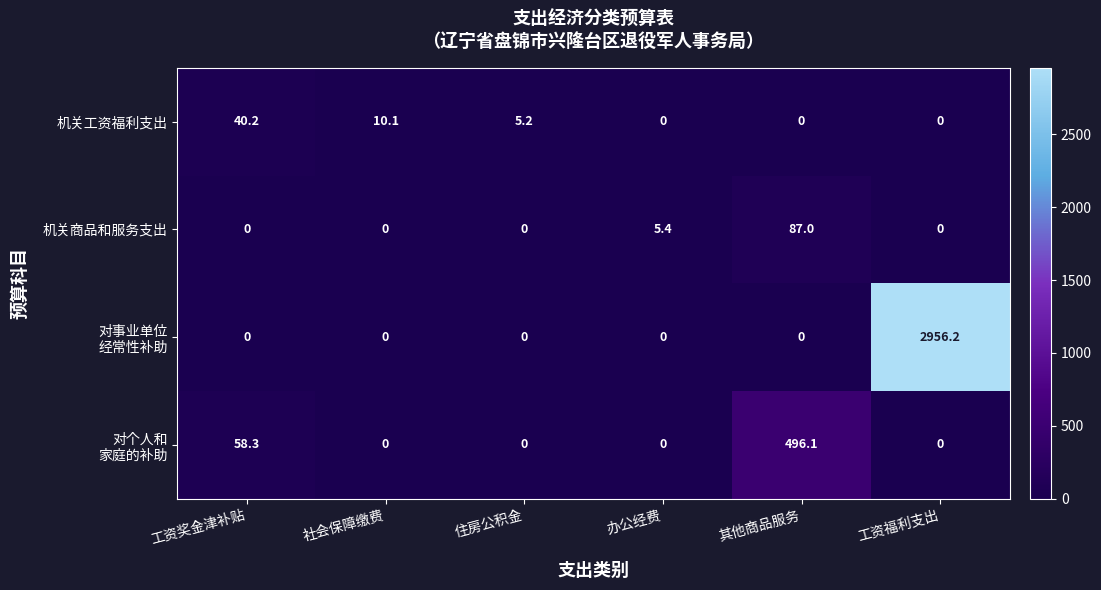

How many positive values does the 机关工资福利支出 series have?

3